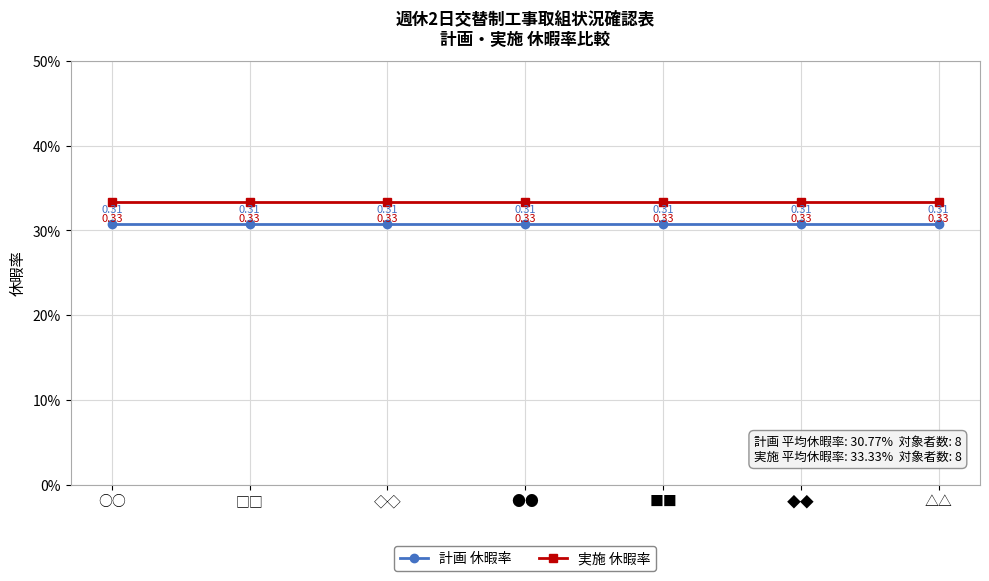

True or false: 実施 休暇率 has a value of 0.5 at ●●.

False